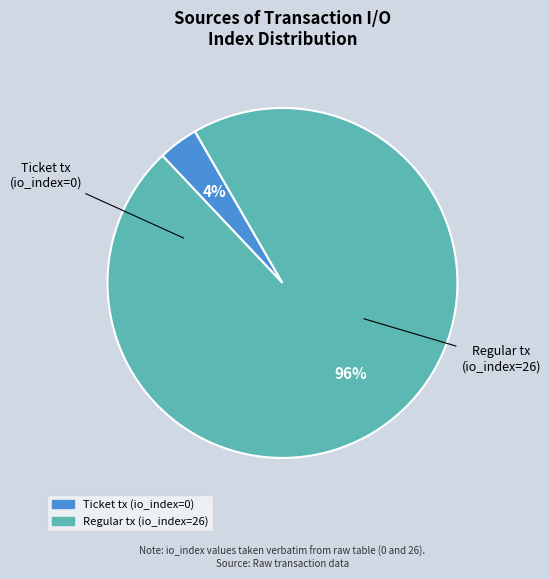

To the nearest percent, what is the combined percentage of Regular tx (io_index=26) and Ticket tx (io_index=0)?

100%